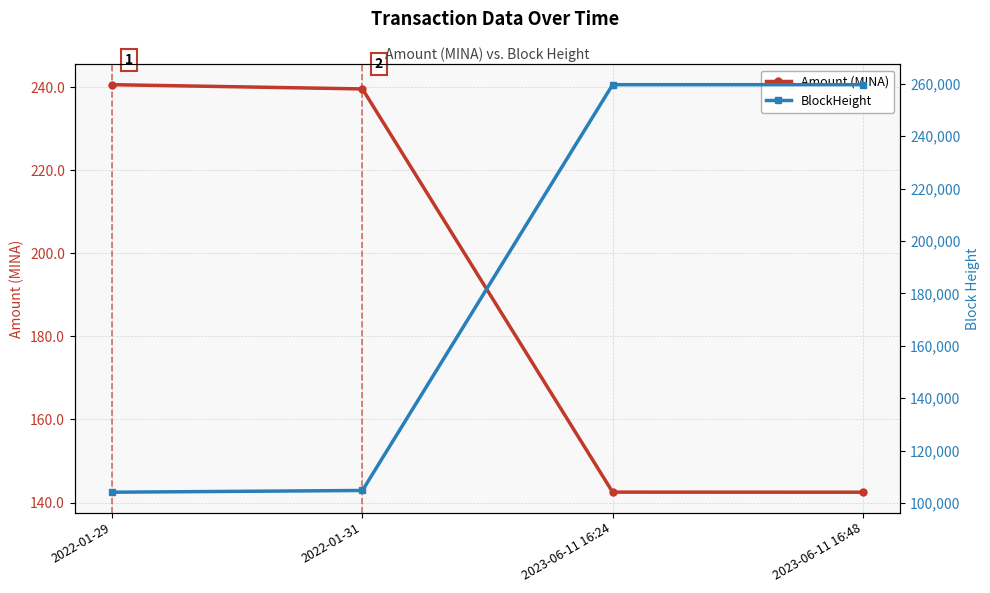

Reading left to right, list all the values displayed in this chart.

Amount (MINA): 240.6	239.5	142.5	142.5
BlockHeight: 104108.0	104764.0	259678.0	259684.0